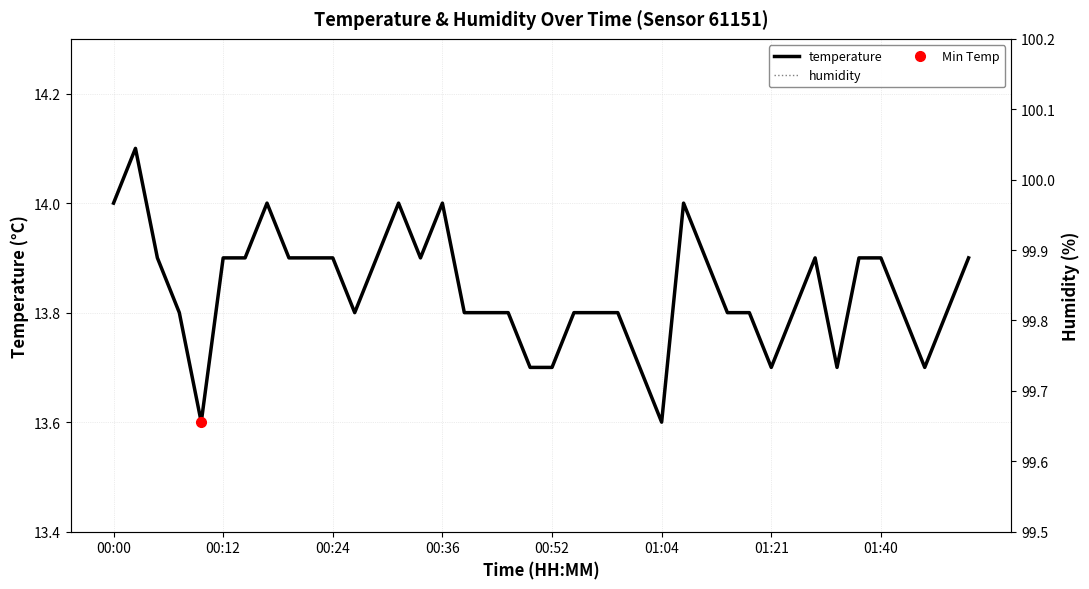

Which series changed the most between 00:36 and 01:40?

temperature